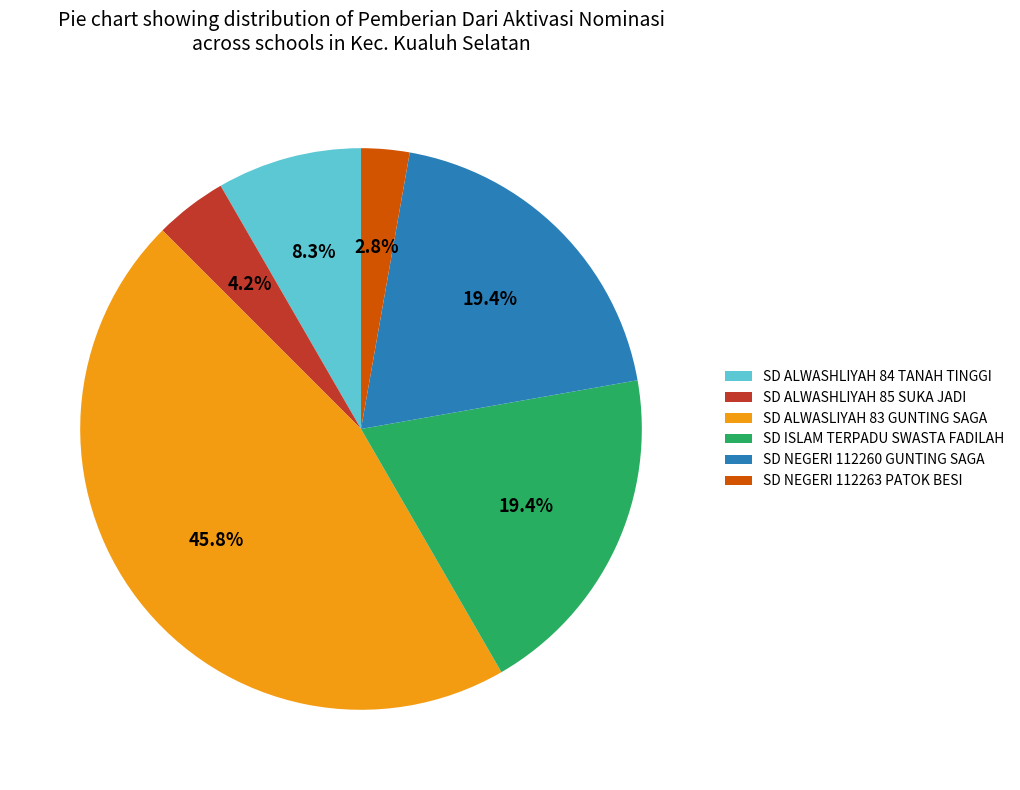

Which slice is the smallest?

SD NEGERI 112263 PATOK BESI